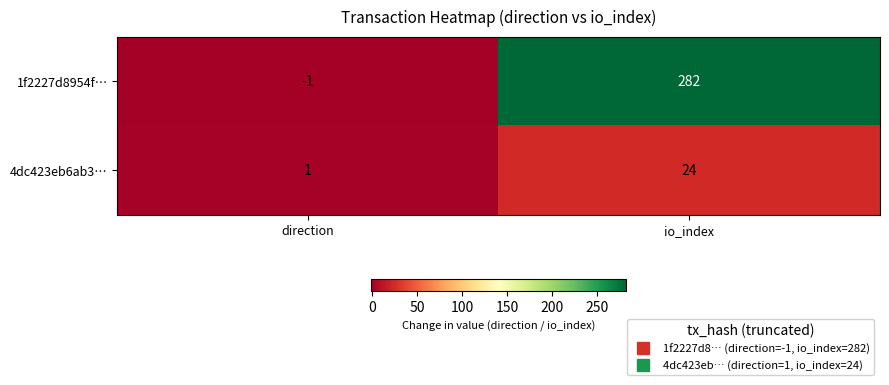

What is the difference between the 1f2227d8954f… values at io_index and direction?

283